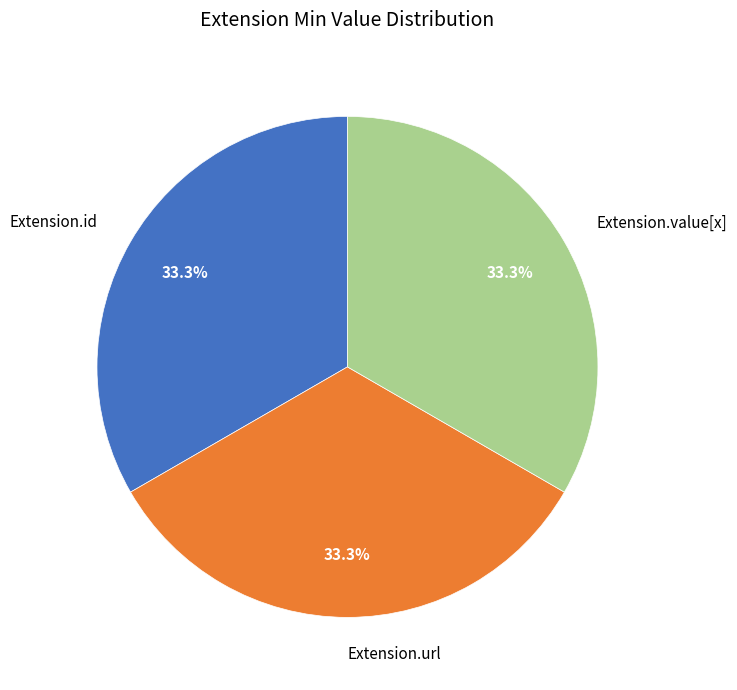

Is the sum of Extension.id and Extension.value[x] greater than half?

Yes